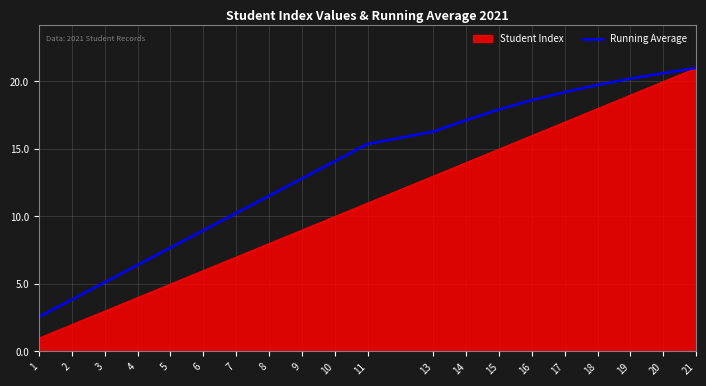

Which series has the largest range (max minus min)?

Student Index